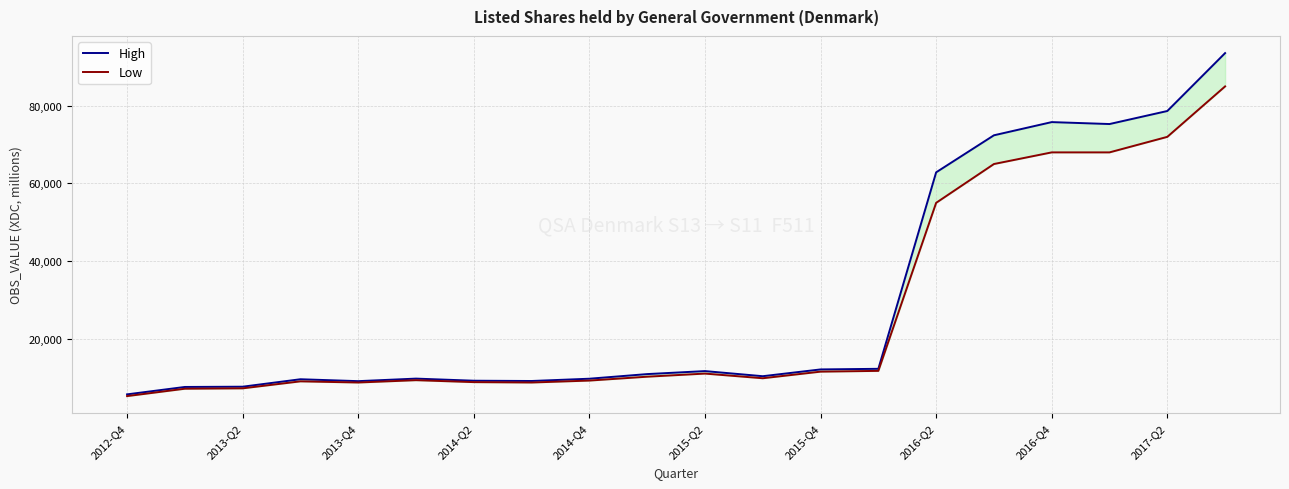

How many interior local peaks does the High series have?

4